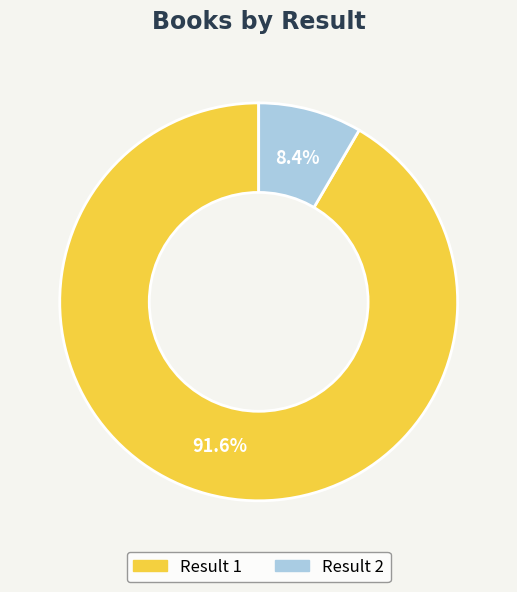

Which has a higher value, Result 2 or Result 1?

Result 1